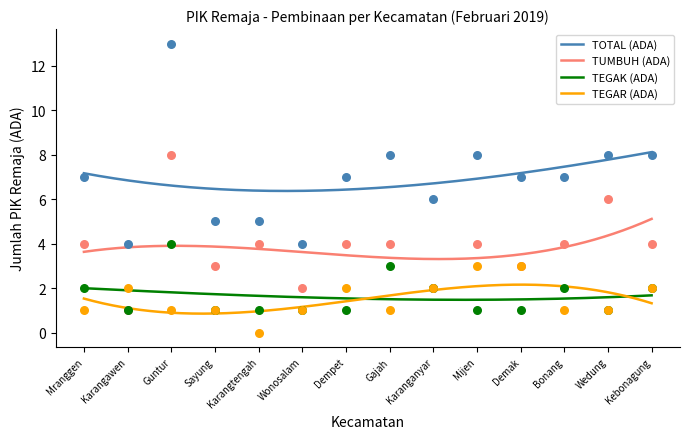

At which category is the sum across all series the highest?

Guntur